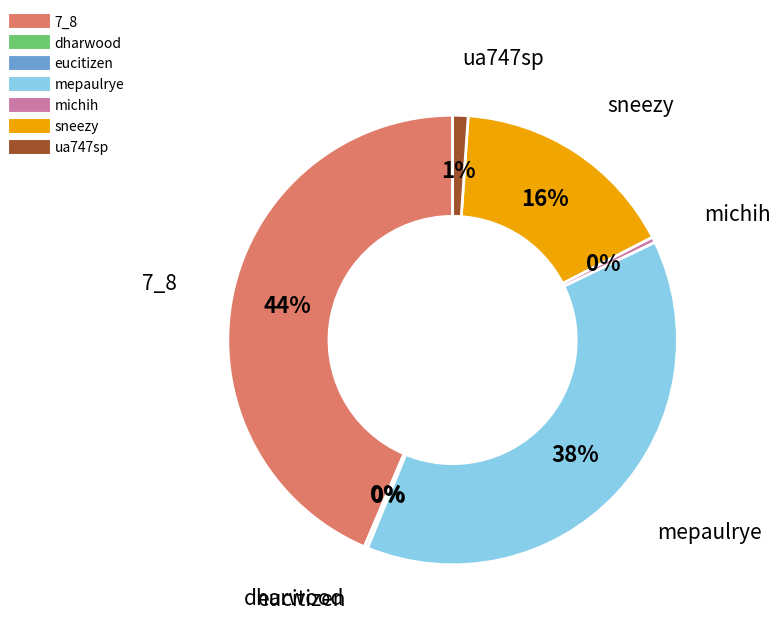

To the nearest percent, what is the difference between the largest and smallest slice percentages?

44%